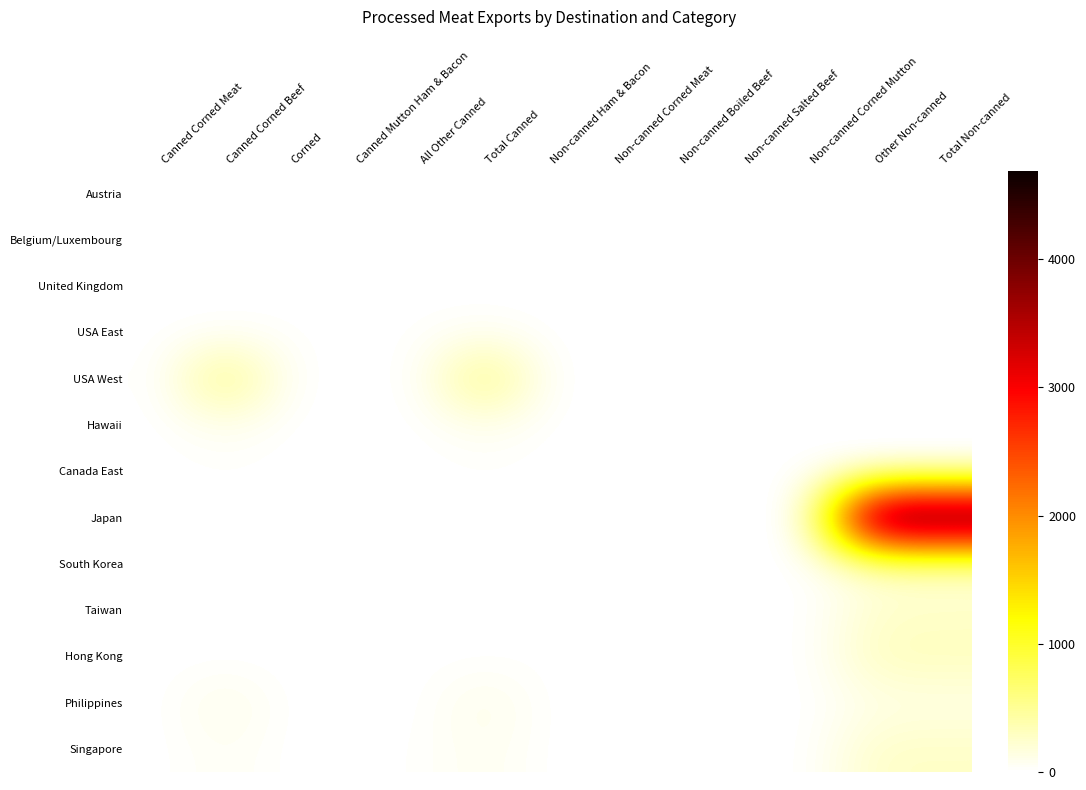

Reading left to right, what are all the values shown in this chart?

Austria: Canned Corned Meat=0.0	Canned Corned Beef=0.0	Corned=0.0	Canned Mutton Ham & Bacon=0.0	All Other Canned=0.0	Total Canned=0.0	Non-canned Ham & Bacon=0.0	Non-canned Corned Meat=0.0	Non-canned Boiled Beef=0.0	Non-canned Salted Beef=0.0	Non-canned Corned Mutton=0.0	Other Non-canned=0.0	Total Non-canned=0.0
Belgium/Luxembourg: Canned Corned Meat=0.0	Canned Corned Beef=0.0	Corned=0.0	Canned Mutton Ham & Bacon=0.0	All Other Canned=0.0	Total Canned=0.0	Non-canned Ham & Bacon=0.0	Non-canned Corned Meat=0.0	Non-canned Boiled Beef=0.0	Non-canned Salted Beef=0.0	Non-canned Corned Mutton=0.0	Other Non-canned=0.0	Total Non-canned=0.0
United Kingdom: Canned Corned Meat=0.0	Canned Corned Beef=0.0	Corned=0.0	Canned Mutton Ham & Bacon=0.0	All Other Canned=0.0	Total Canned=0.0	Non-canned Ham & Bacon=0.0	Non-canned Corned Meat=0.0	Non-canned Boiled Beef=0.0	Non-canned Salted Beef=0.0	Non-canned Corned Mutton=0.0	Other Non-canned=4.0	Total Non-canned=4.0
USA East: Canned Corned Meat=0.0	Canned Corned Beef=15.7	Corned=14.6	Canned Mutton Ham & Bacon=0.0	All Other Canned=14.6	Total Canned=44.8	Non-canned Ham & Bacon=0.0	Non-canned Corned Meat=0.0	Non-canned Boiled Beef=0.0	Non-canned Salted Beef=0.0	Non-canned Corned Mutton=0.0	Other Non-canned=15.1	Total Non-canned=15.1
USA West: Canned Corned Meat=0.0	Canned Corned Beef=649.3	Corned=12.3	Canned Mutton Ham & Bacon=0.0	All Other Canned=12.0	Total Canned=673.7	Non-canned Ham & Bacon=0.0	Non-canned Corned Meat=0.0	Non-canned Boiled Beef=0.0	Non-canned Salted Beef=0.0	Non-canned Corned Mutton=0.0	Other Non-canned=0.0	Total Non-canned=0.0
Hawaii: Canned Corned Meat=0.0	Canned Corned Beef=93.4	Corned=0.1	Canned Mutton Ham & Bacon=0.0	All Other Canned=1.6	Total Canned=95.1	Non-canned Ham & Bacon=0.0	Non-canned Corned Meat=0.0	Non-canned Boiled Beef=0.0	Non-canned Salted Beef=0.0	Non-canned Corned Mutton=0.0	Other Non-canned=0.0	Total Non-canned=0.0
Canada East: Canned Corned Meat=0.0	Canned Corned Beef=16.4	Corned=0.0	Canned Mutton Ham & Bacon=0.0	All Other Canned=0.0	Total Canned=16.4	Non-canned Ham & Bacon=0.0	Non-canned Corned Meat=0.0	Non-canned Boiled Beef=0.0	Non-canned Salted Beef=0.0	Non-canned Corned Mutton=0.0	Other Non-canned=0.1	Total Non-canned=0.1
Japan: Canned Corned Meat=0.0	Canned Corned Beef=0.0	Corned=0.0	Canned Mutton Ham & Bacon=0.0	All Other Canned=0.0	Total Canned=0.0	Non-canned Ham & Bacon=0.0	Non-canned Corned Meat=0.1	Non-canned Boiled Beef=0.0	Non-canned Salted Beef=0.0	Non-canned Corned Mutton=0.0	Other Non-canned=4690.7	Total Non-canned=4690.9
South Korea: Canned Corned Meat=0.0	Canned Corned Beef=0.0	Corned=0.0	Canned Mutton Ham & Bacon=0.0	All Other Canned=1.7	Total Canned=1.7	Non-canned Ham & Bacon=0.1	Non-canned Corned Meat=2.2	Non-canned Boiled Beef=0.0	Non-canned Salted Beef=0.0	Non-canned Corned Mutton=0.0	Other Non-canned=243.2	Total Non-canned=245.5
Taiwan: Canned Corned Meat=0.0	Canned Corned Beef=0.0	Corned=0.0	Canned Mutton Ham & Bacon=0.0	All Other Canned=0.0	Total Canned=0.0	Non-canned Ham & Bacon=9.8	Non-canned Corned Meat=0.0	Non-canned Boiled Beef=0.0	Non-canned Salted Beef=0.0	Non-canned Corned Mutton=0.0	Other Non-canned=231.0	Total Non-canned=240.8
Hong Kong: Canned Corned Meat=0.0	Canned Corned Beef=0.0	Corned=0.0	Canned Mutton Ham & Bacon=0.0	All Other Canned=4.2	Total Canned=4.2	Non-canned Ham & Bacon=7.3	Non-canned Corned Meat=0.0	Non-canned Boiled Beef=0.0	Non-canned Salted Beef=0.0	Non-canned Corned Mutton=0.0	Other Non-canned=316.9	Total Non-canned=324.2
Philippines: Canned Corned Meat=0.0	Canned Corned Beef=133.2	Corned=0.0	Canned Mutton Ham & Bacon=0.0	All Other Canned=0.0	Total Canned=133.2	Non-canned Ham & Bacon=0.0	Non-canned Corned Meat=0.0	Non-canned Boiled Beef=0.0	Non-canned Salted Beef=0.0	Non-canned Corned Mutton=0.0	Other Non-canned=111.0	Total Non-canned=111.0
Singapore: Canned Corned Meat=0.0	Canned Corned Beef=68.9	Corned=0.0	Canned Mutton Ham & Bacon=0.0	All Other Canned=18.6	Total Canned=87.4	Non-canned Ham & Bacon=2.6	Non-canned Corned Meat=0.2	Non-canned Boiled Beef=0.0	Non-canned Salted Beef=0.0	Non-canned Corned Mutton=0.0	Other Non-canned=265.1	Total Non-canned=267.9